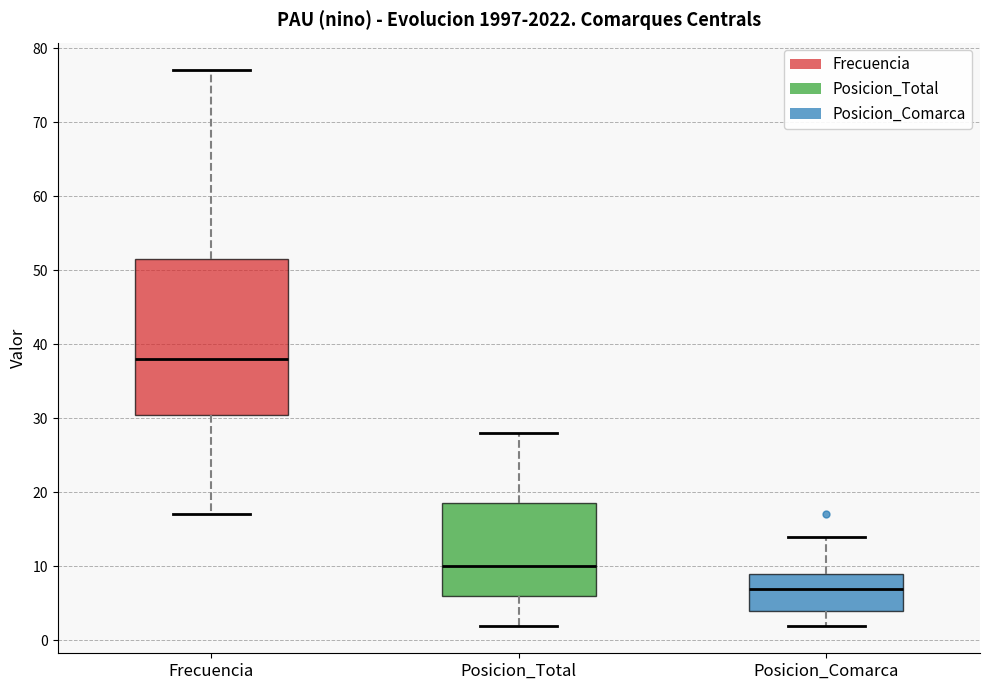

Where does the lower whisker of the box for Posicion_Comarca end on the y-axis? The values are not printed on the chart, so give them approximately, as read against the axis.

2